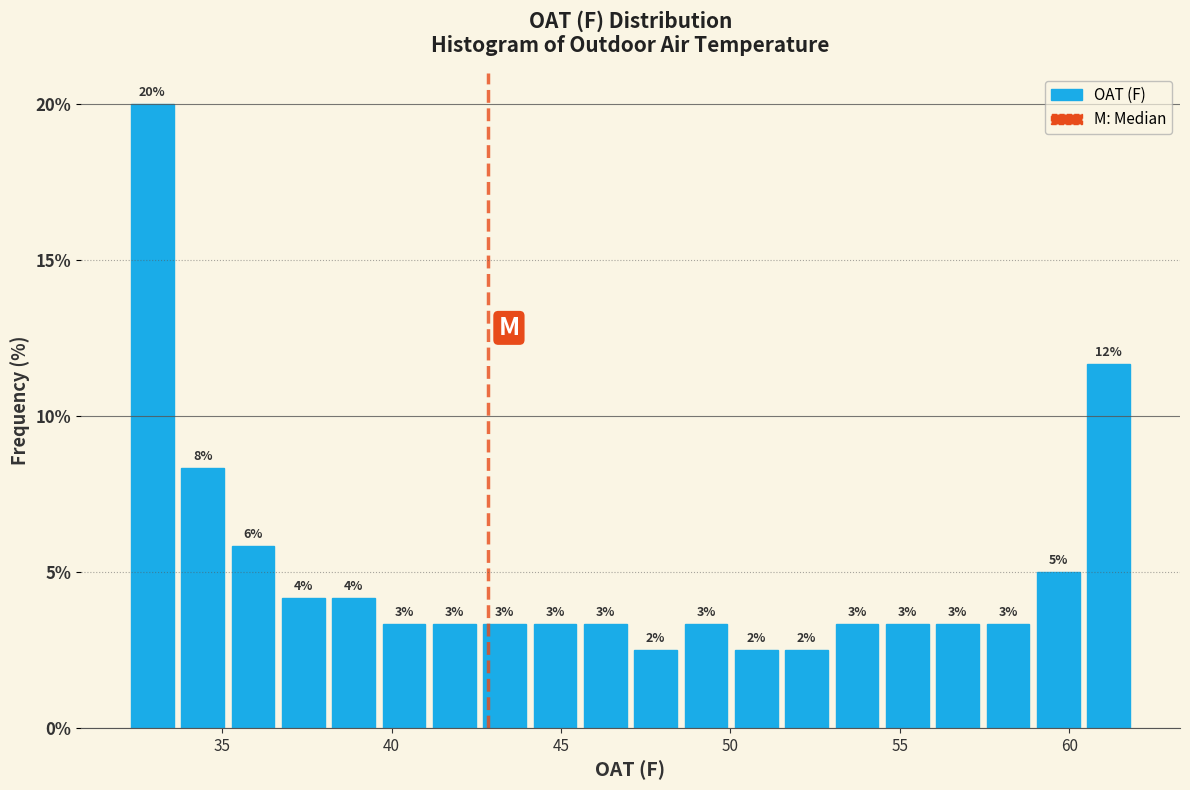

Read against the x-axis, roughly where is the centre of the tallest bar?

33.0